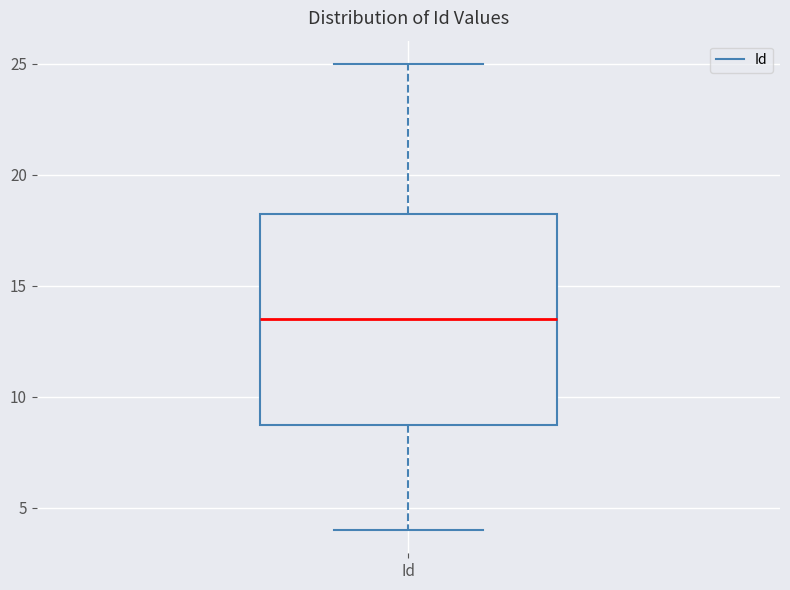

Where does the lower whisker of the box for Id end on the y-axis? The values are not printed on the chart, so give them approximately, as read against the axis.

4.0